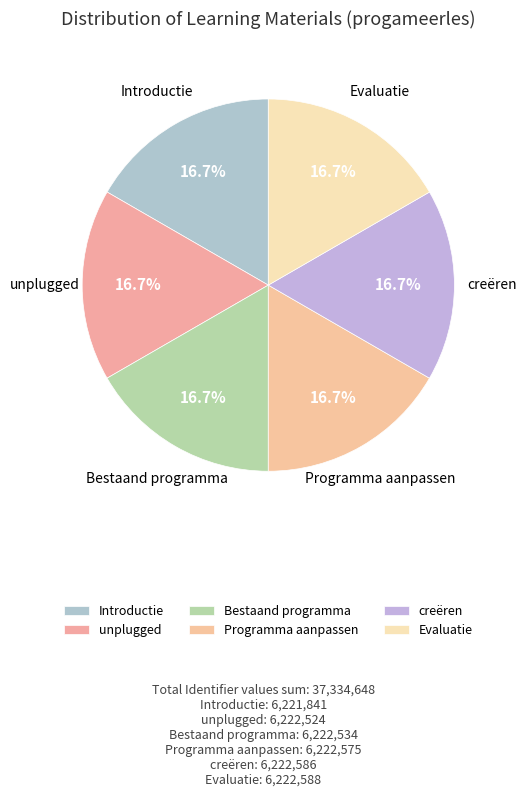

True or false: Evaluatie accounts for 17% of the total.

True